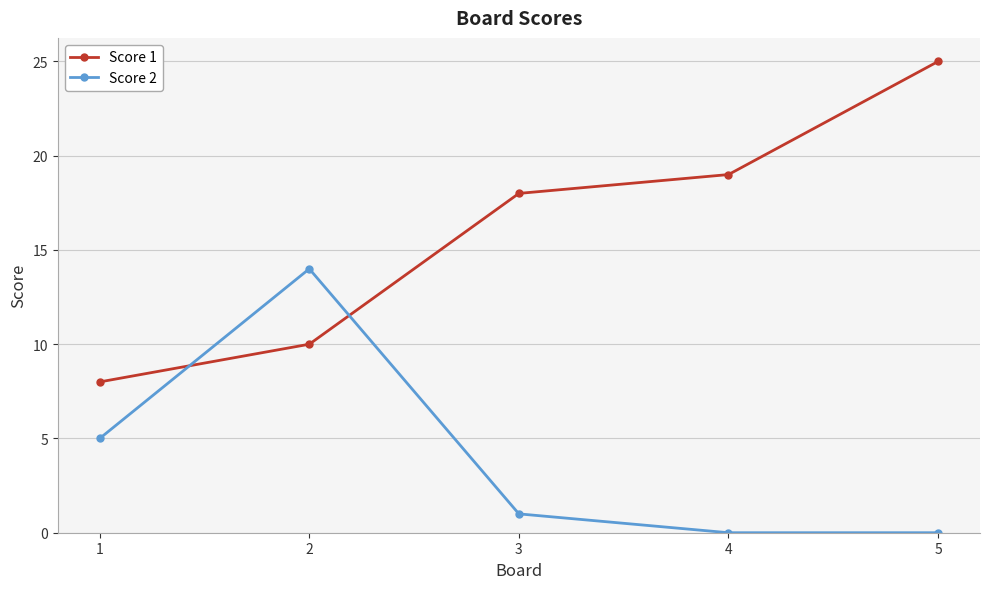

What is the total value across all series at 5?

25